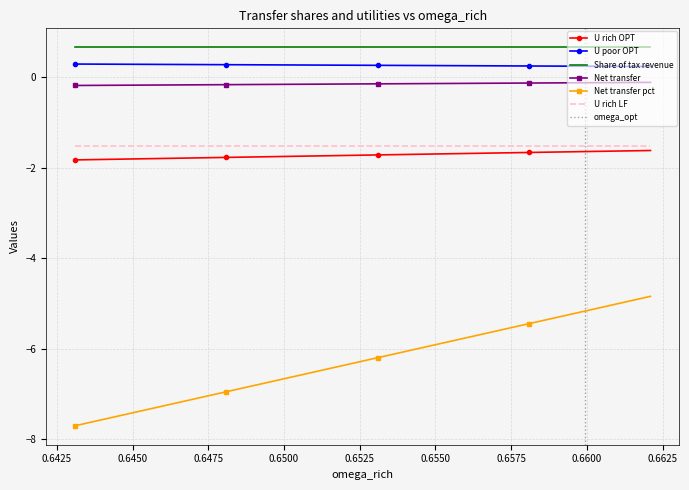

True or false: U_poor_OPT has more than 1 points higher than both neighbors.

False